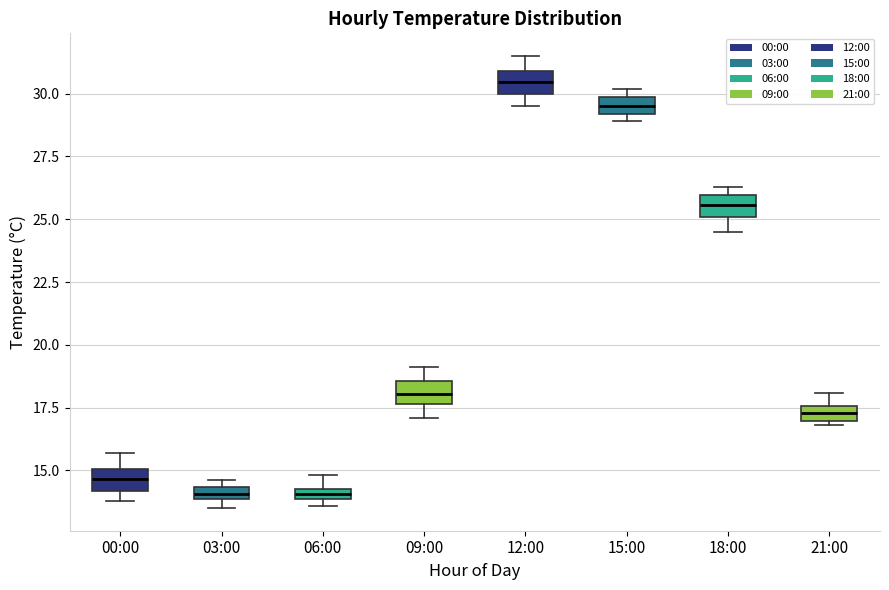

Which box has the highest median line?

12:00